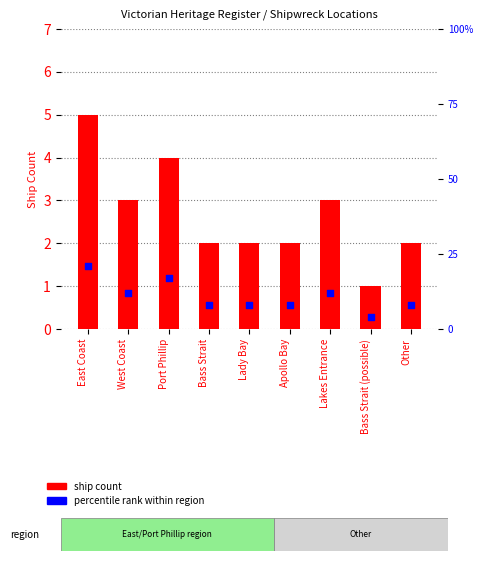

At which category is the sum across all series the highest?

East Coast